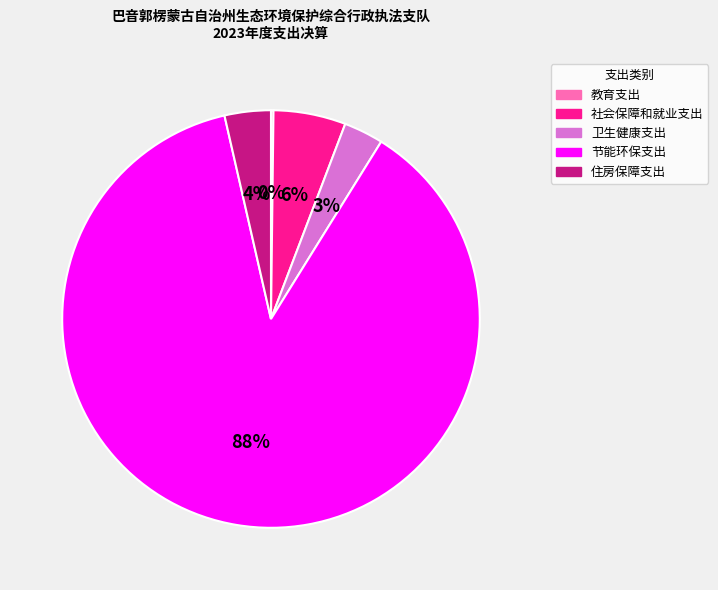

Which category has the biggest portion of the pie?

节能环保支出